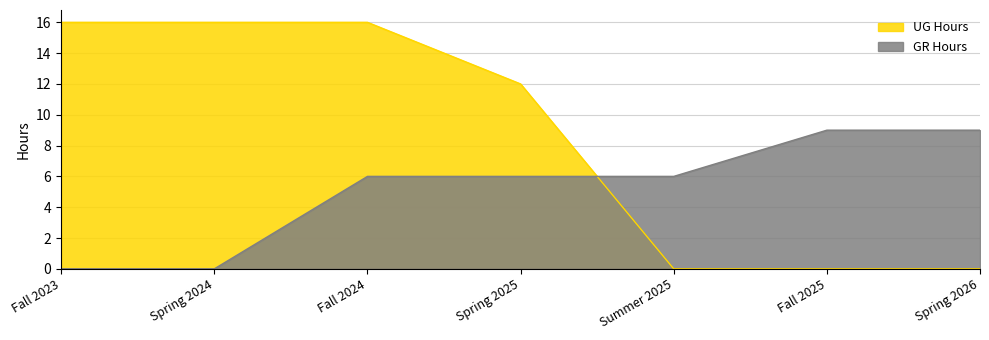

Rank the series at Spring 2025 from highest to lowest value.

UG Hours, GR Hours